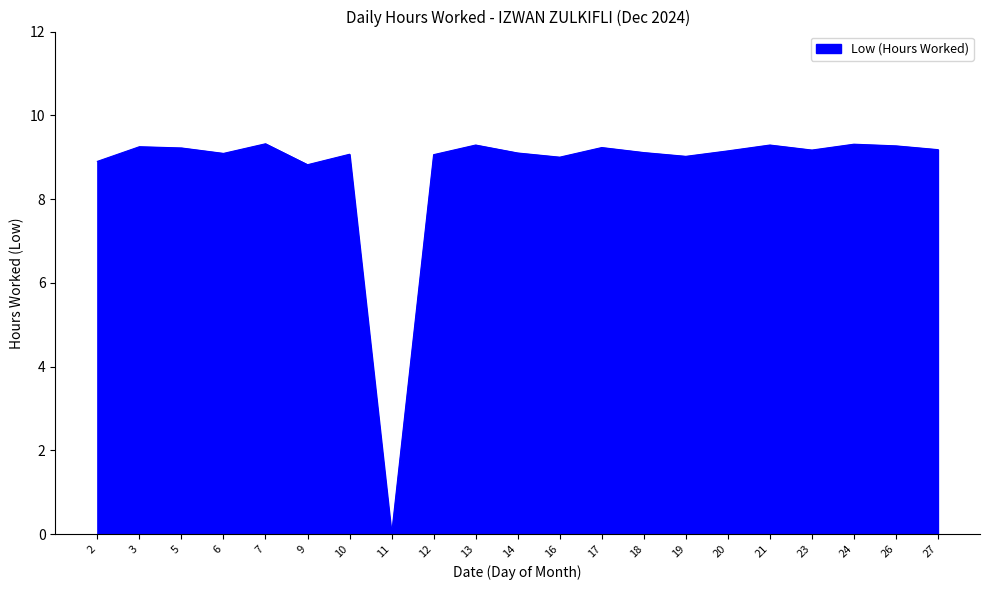

What is the greatest value displayed?

9.3